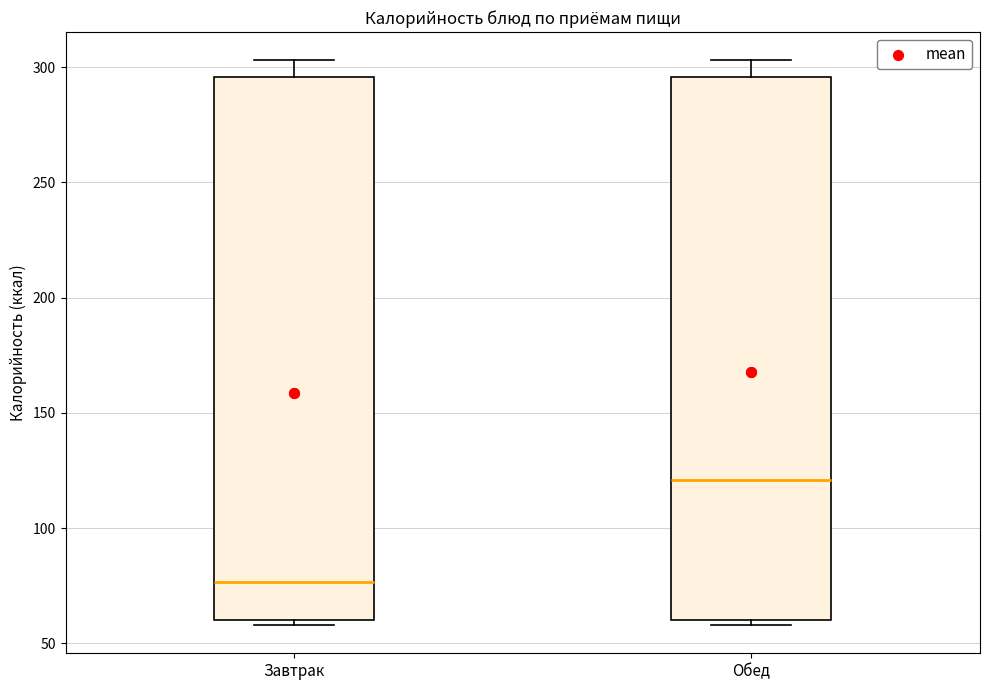

Which box has the highest median line?

Обед